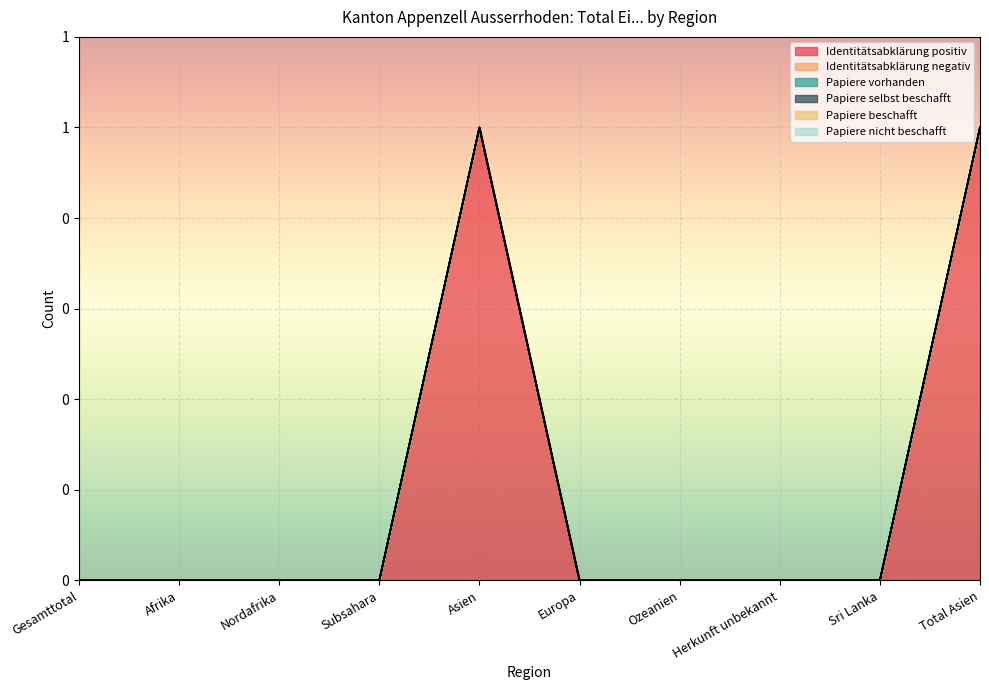

At how many categories does at least one series exceed 0?

2